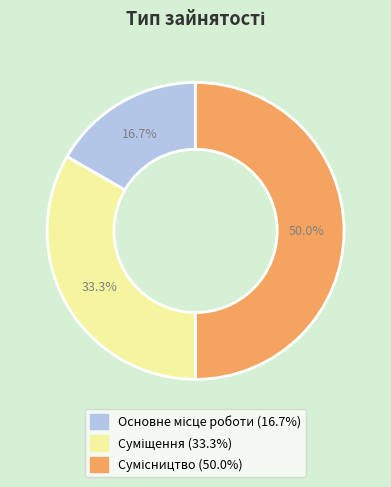

How many segments does this pie chart have?

3